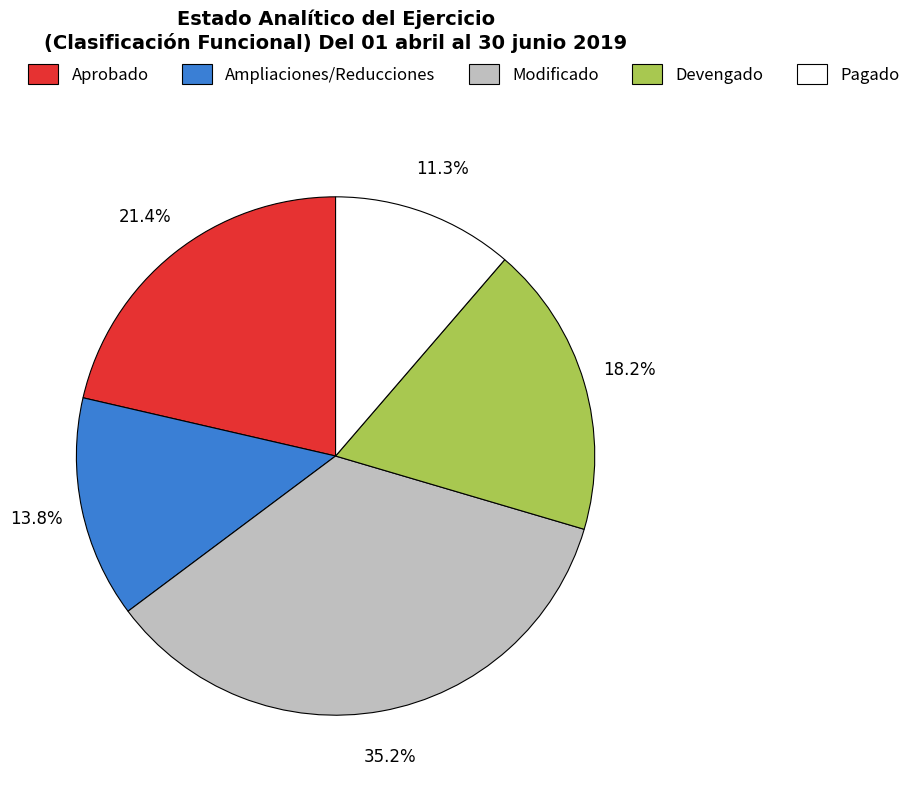

To the nearest percent, what is the difference between the largest and smallest slice percentages?

24%